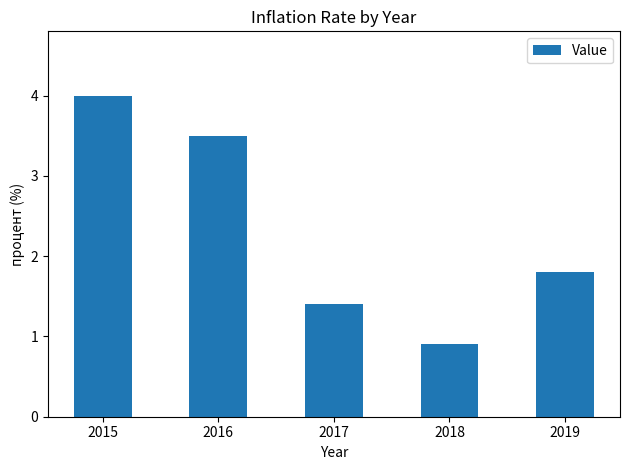

List the labels in order of value, smallest first.

2018, 2017, 2019, 2016, 2015